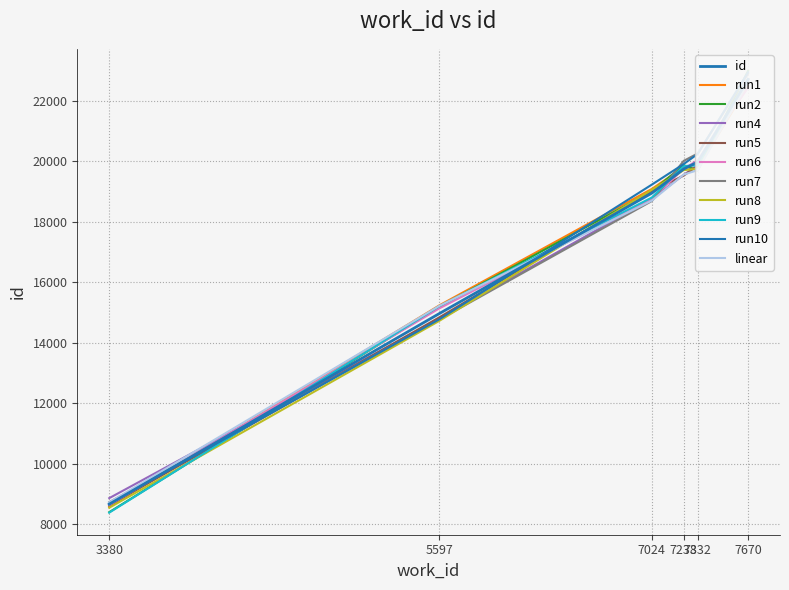

True or false: work_id has more than 1 interior local peaks.

False